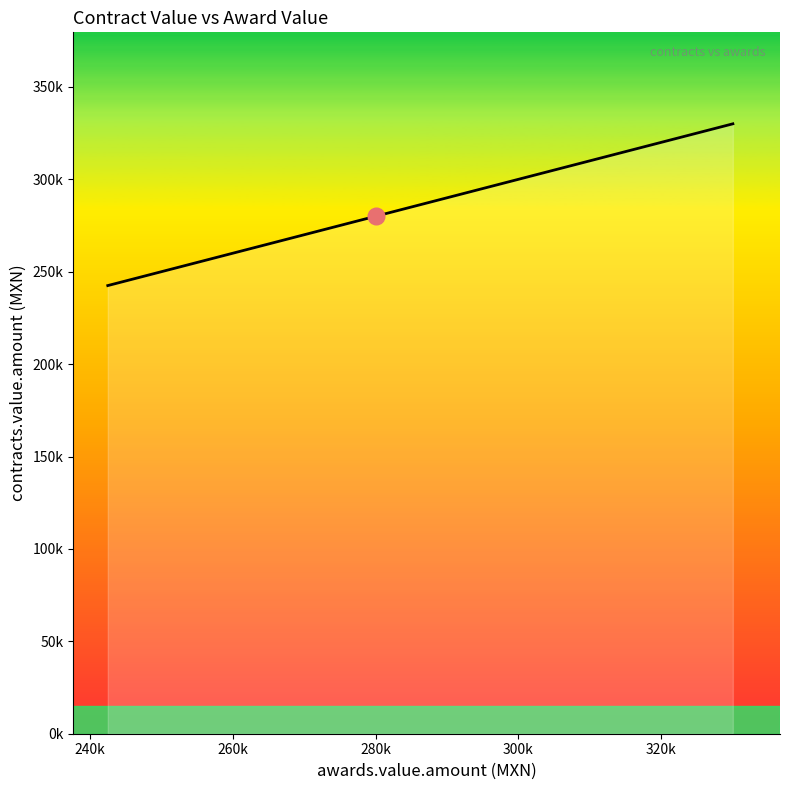

What is the average value?

281973.6